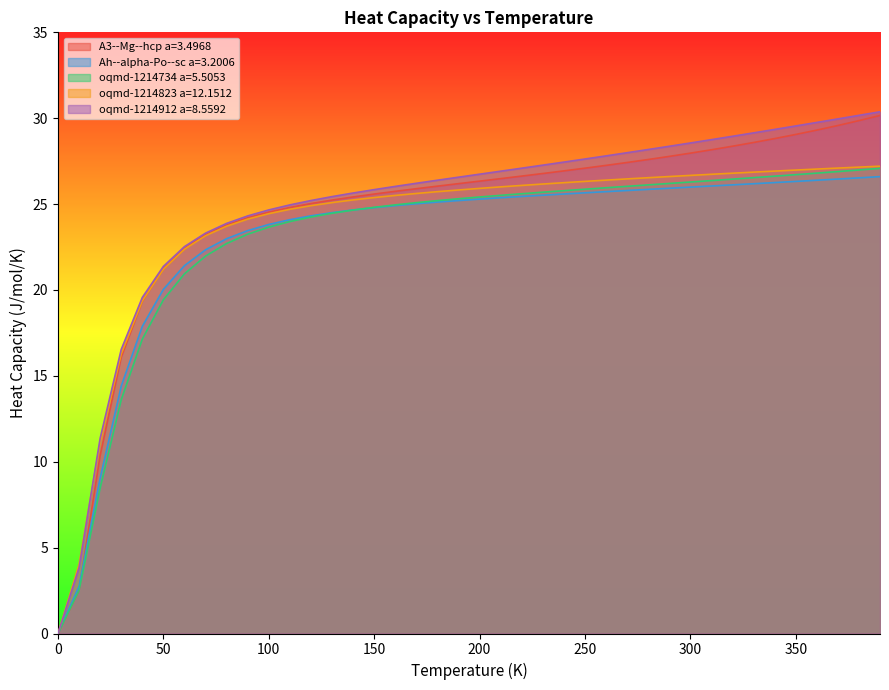

What is the average value of the oqmd-1214912 a=8.5592 series?

24.8